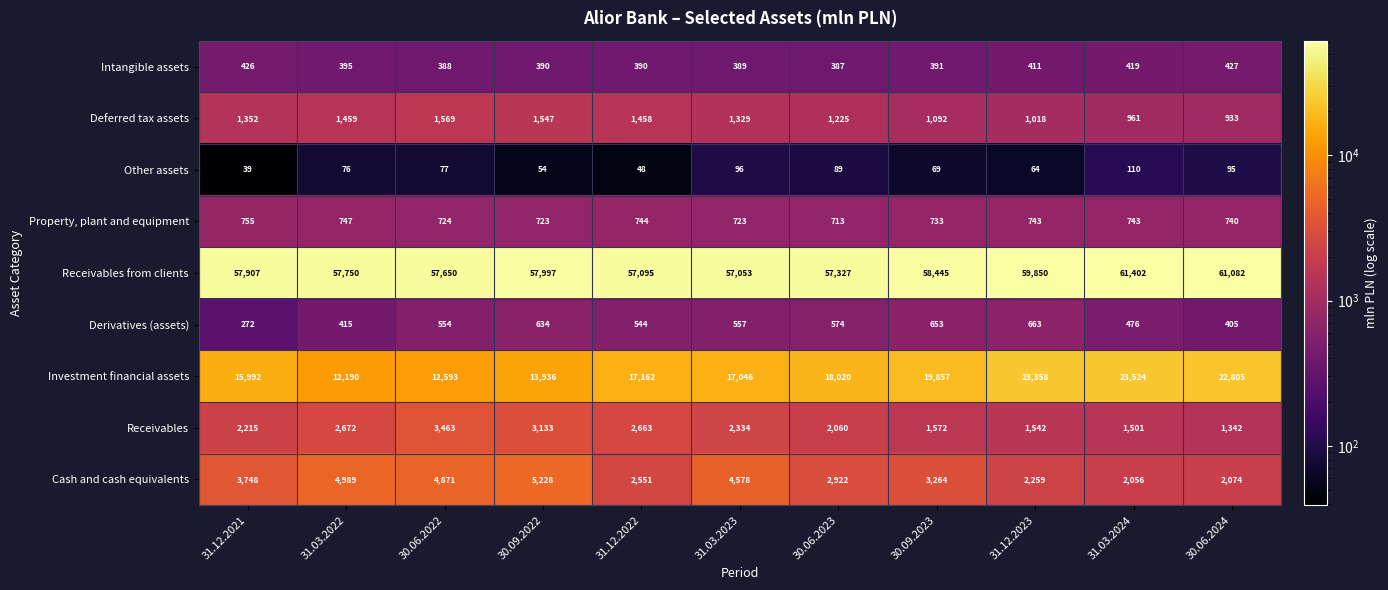

The value of Investment financial assets at 31.12.2023 is 39285. True or false?

False